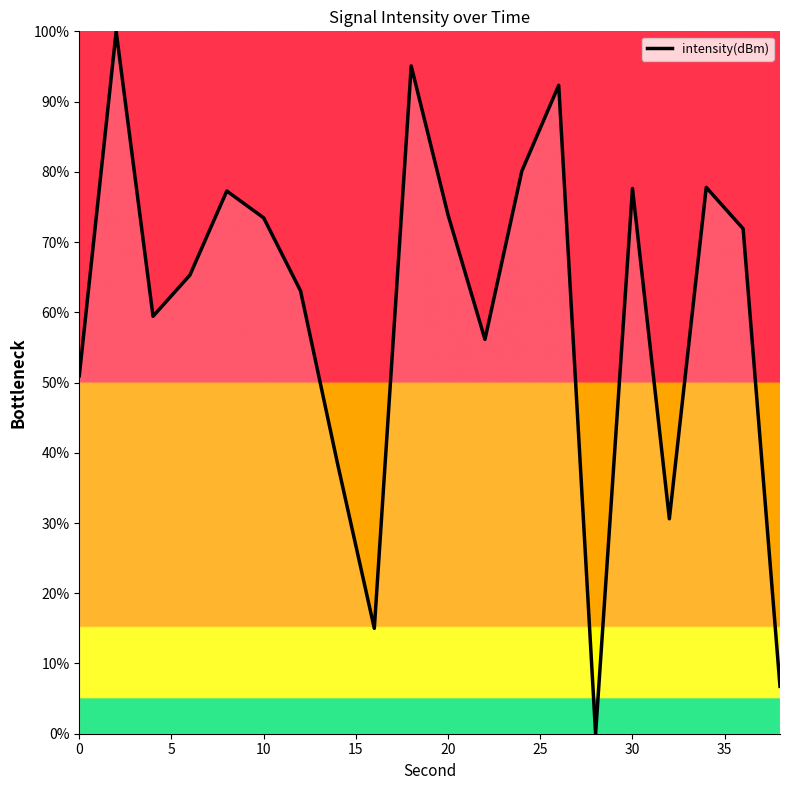

What is the maximum value shown in the chart?

100.0